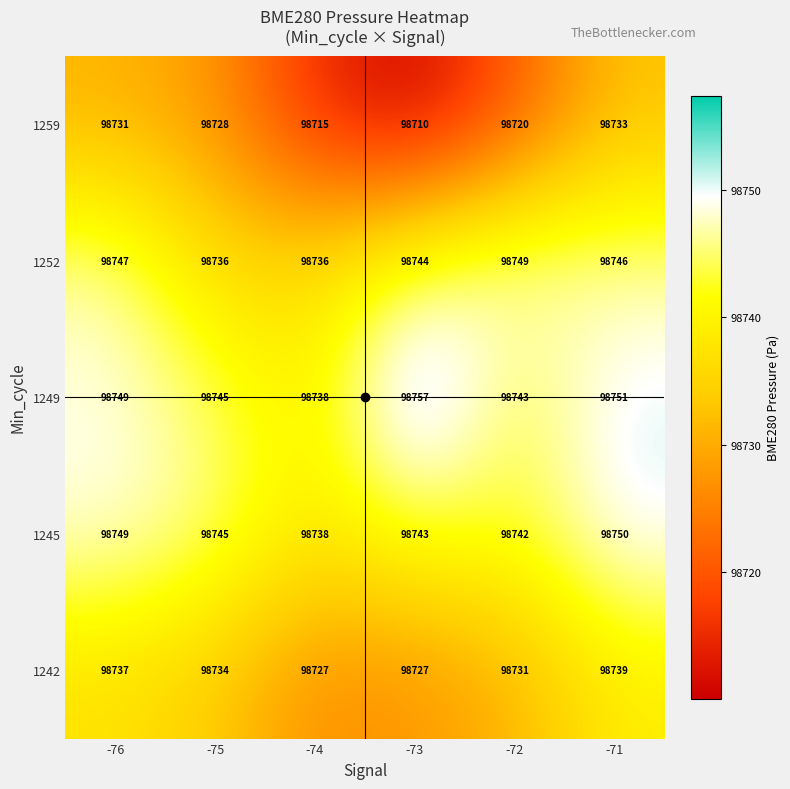

Which series has the largest range (max minus min)?

1259